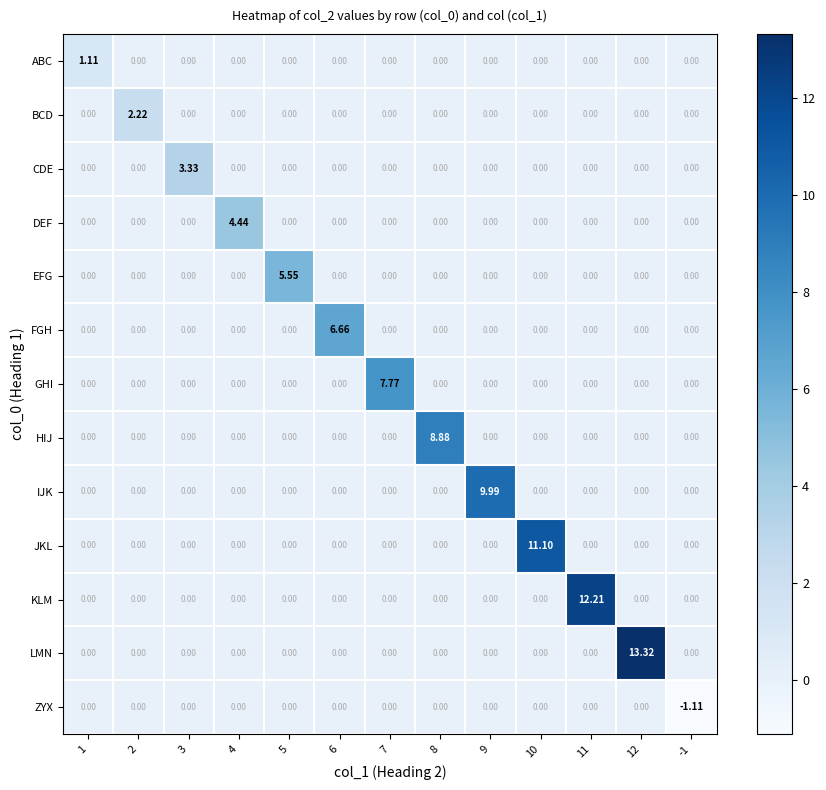

Which series changed the most between 5 and 9?

IJK